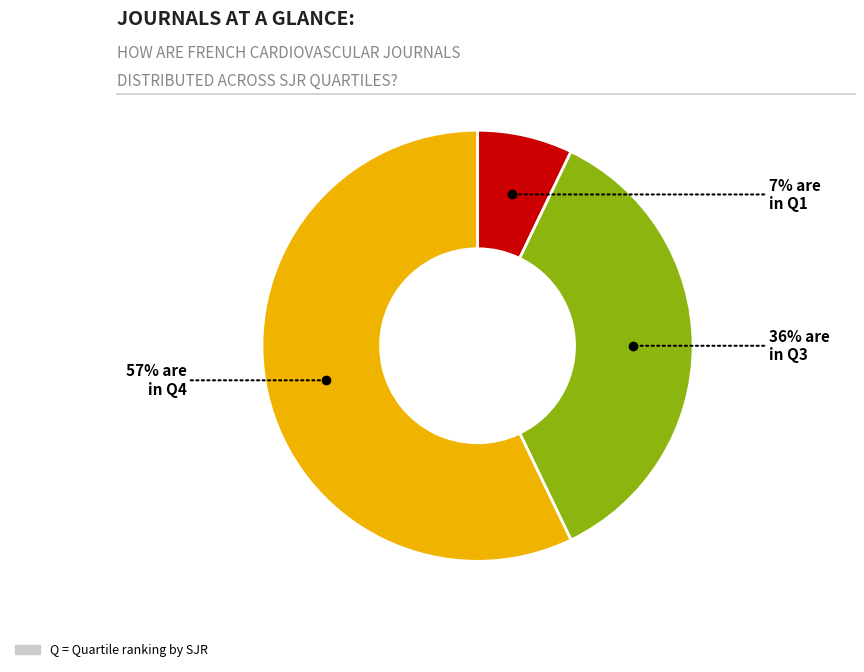

How many slices are in this pie chart?

3